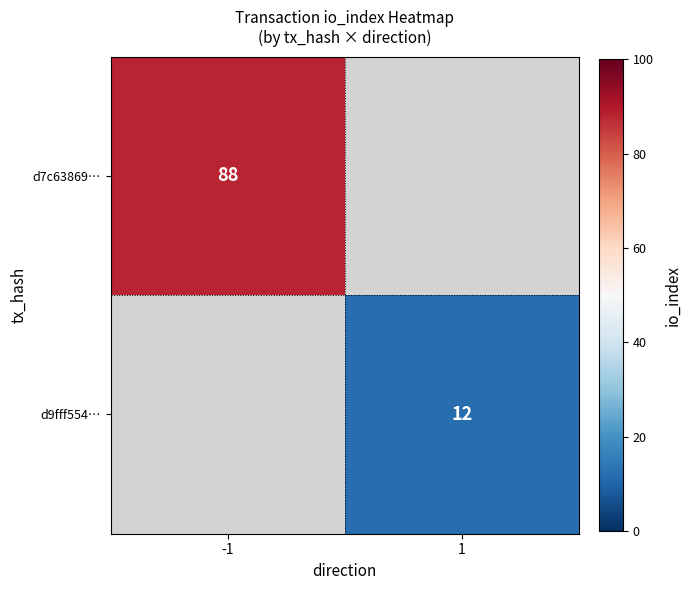

Is it true that d7c63869… equals 146 at -1?

False